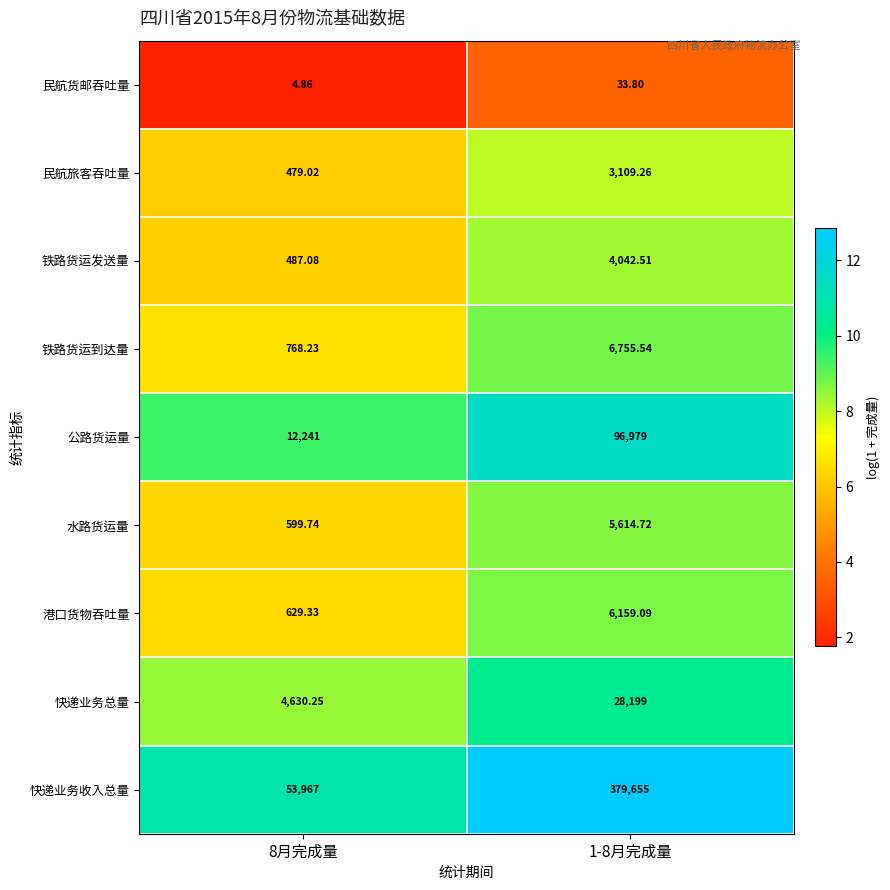

Which series has the largest range (max minus min)?

快递业务收入总量